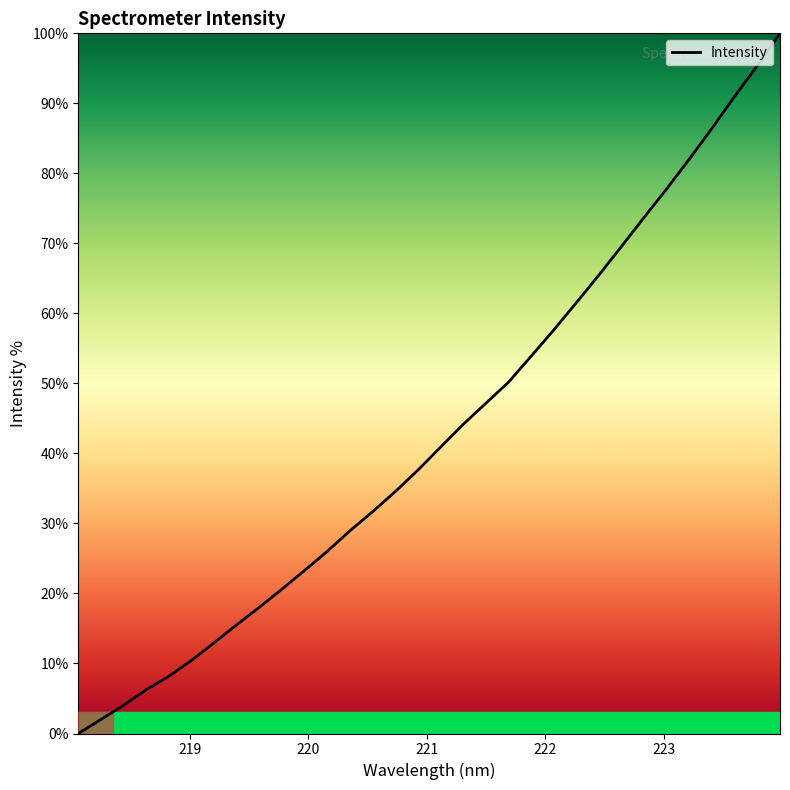

What is the sum of all values?

1377.6